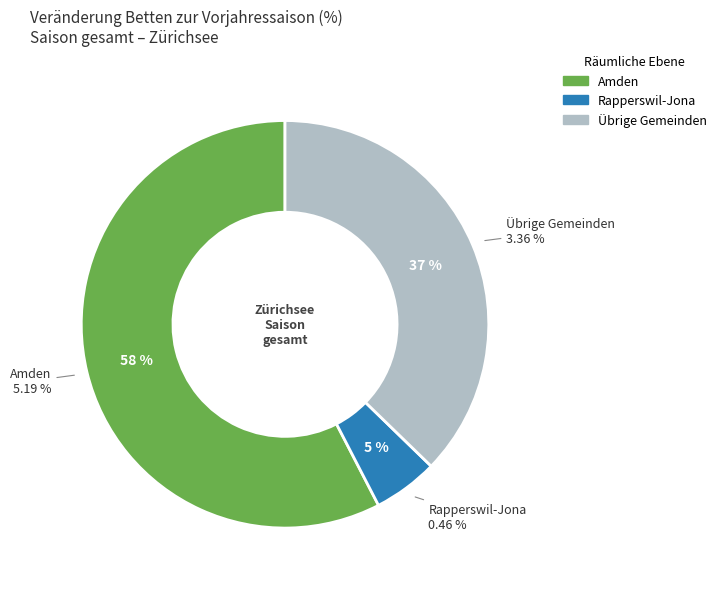

How many slices are in this pie chart?

3